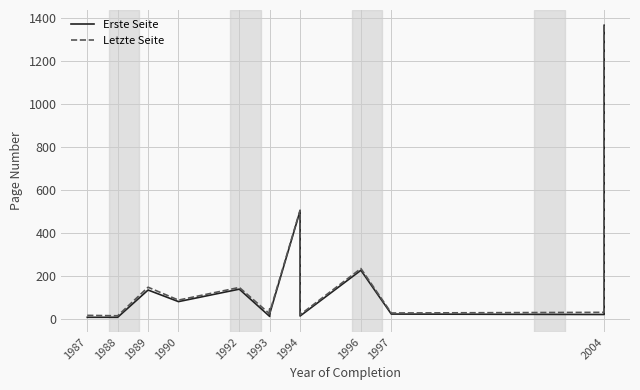

How many lines are shown in the chart?

2